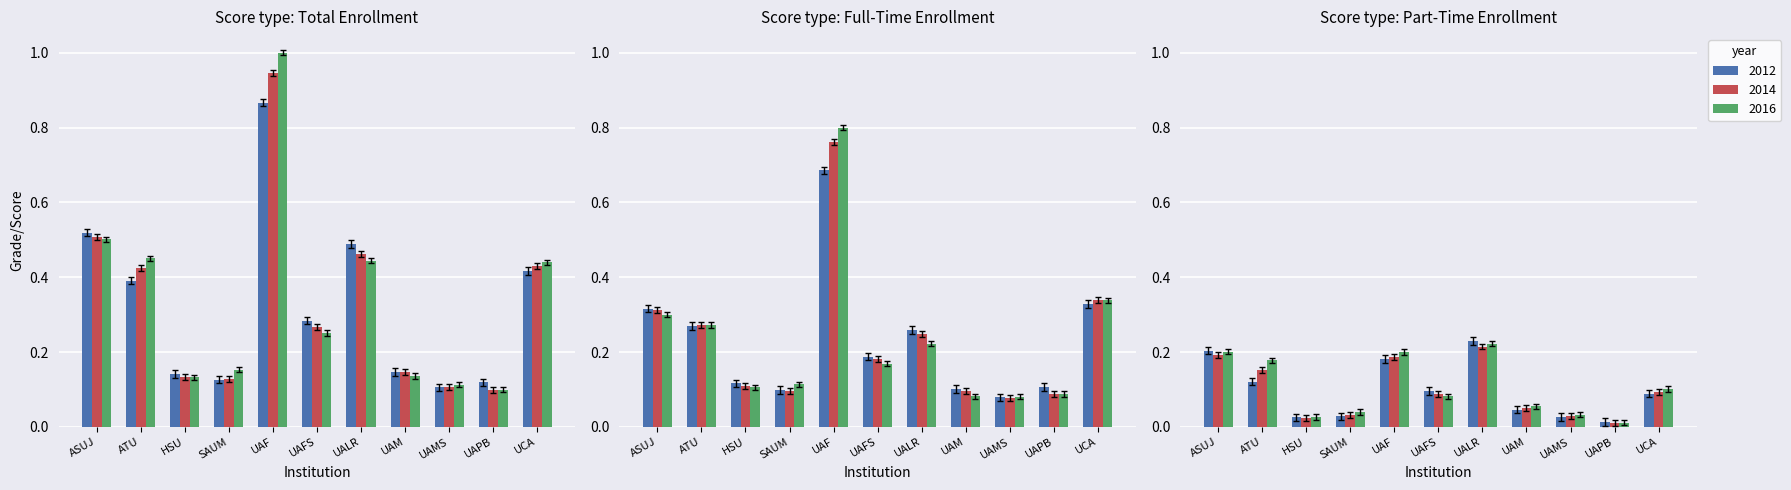

What value does the Total_2012 series have at UAM?

0.1